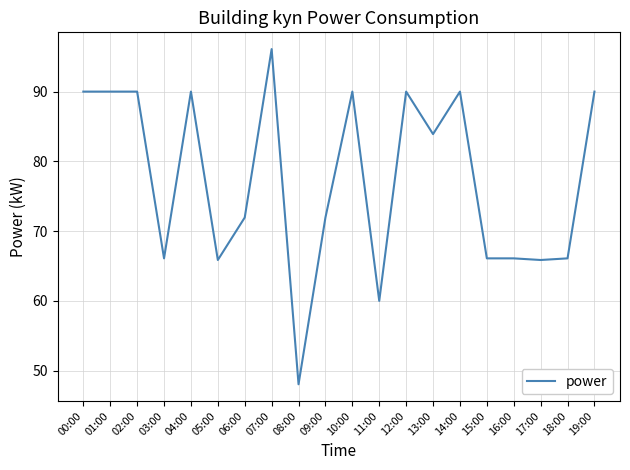

At which category does the chart reach its peak across all series?

07:00